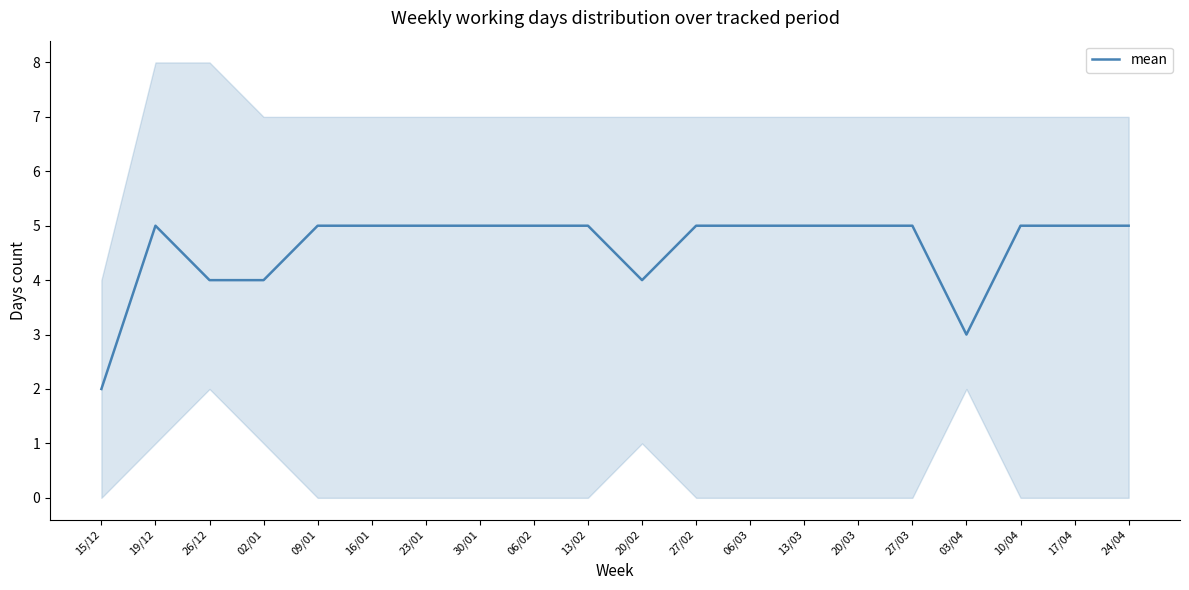

List the labels in order of value, largest first.

19/12, 09/01, 16/01, 23/01, 30/01, 06/02, 13/02, 27/02, 06/03, 13/03, 20/03, 27/03, 10/04, 17/04, 24/04, 26/12, 02/01, 20/02, 03/04, 15/12